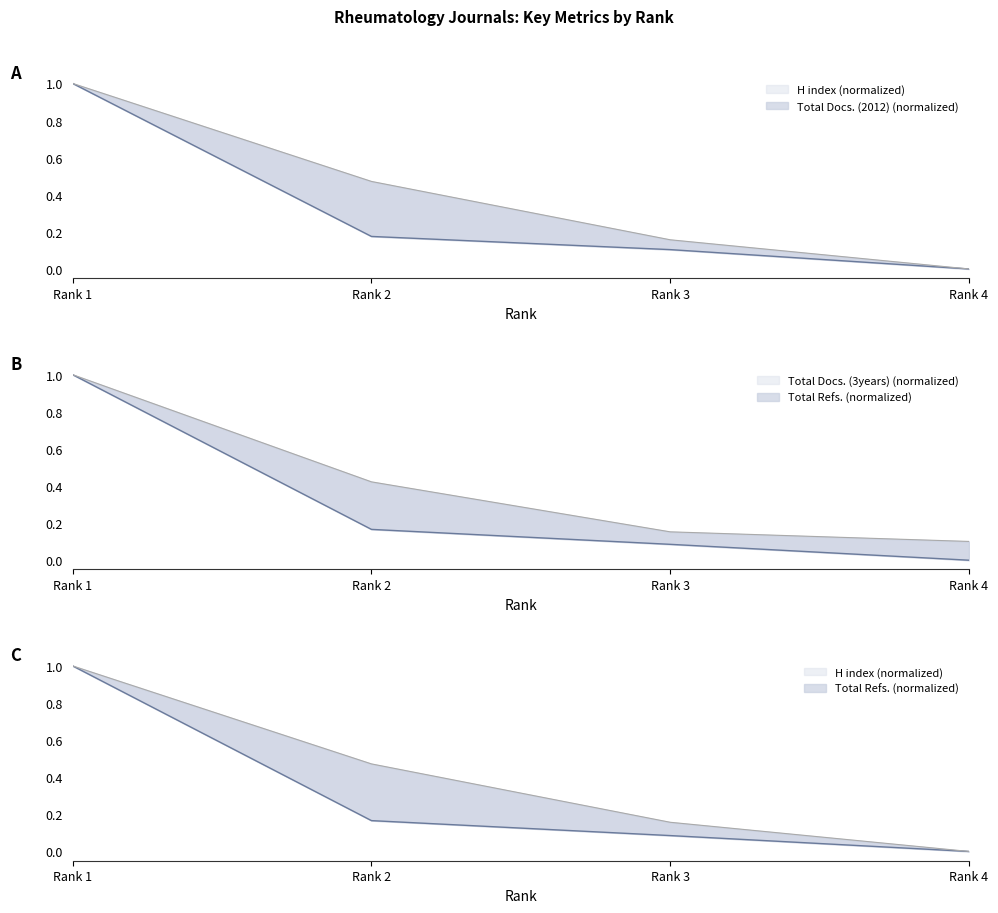

What are all the series names shown in the legend?

Total Docs. (2012), H index, Total Refs., Total Docs. (3years)